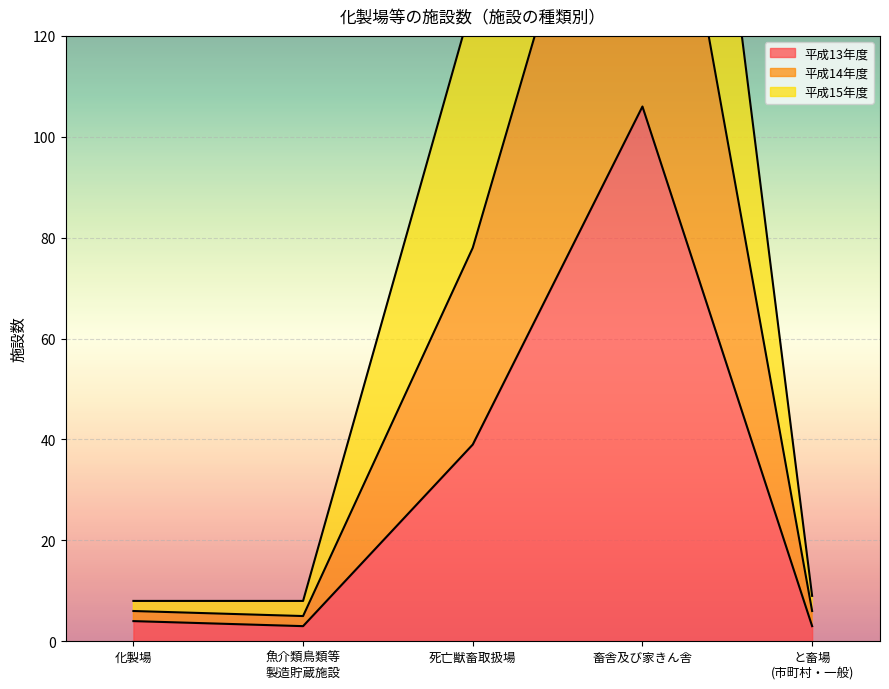

In 平成13年度, how many points are lower than both neighbors (excluding endpoints)?

1